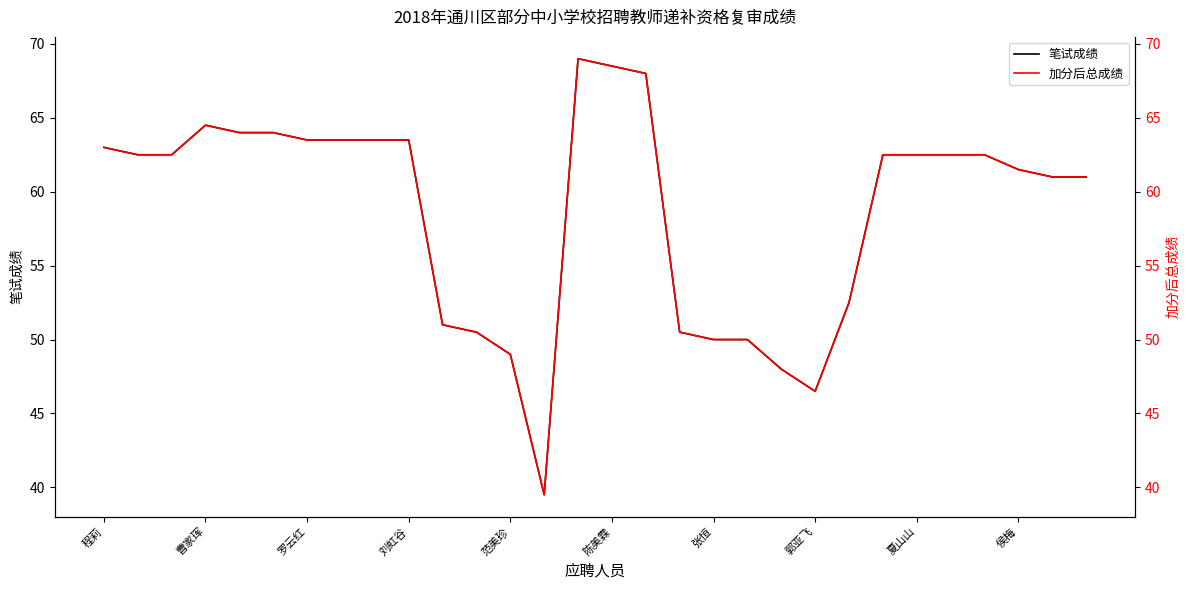

At which label does 笔试成绩 reach its peak?

14